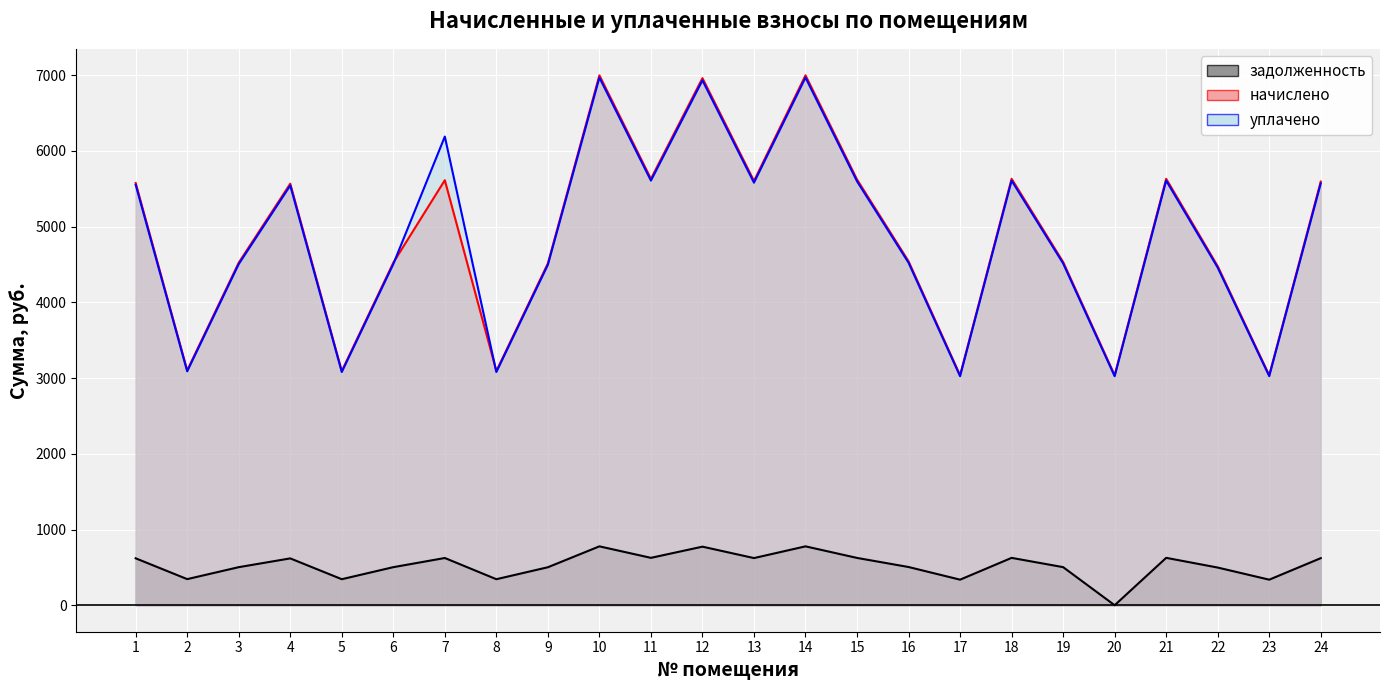

In начислено, how many points are lower than both neighbors (excluding endpoints)?

8